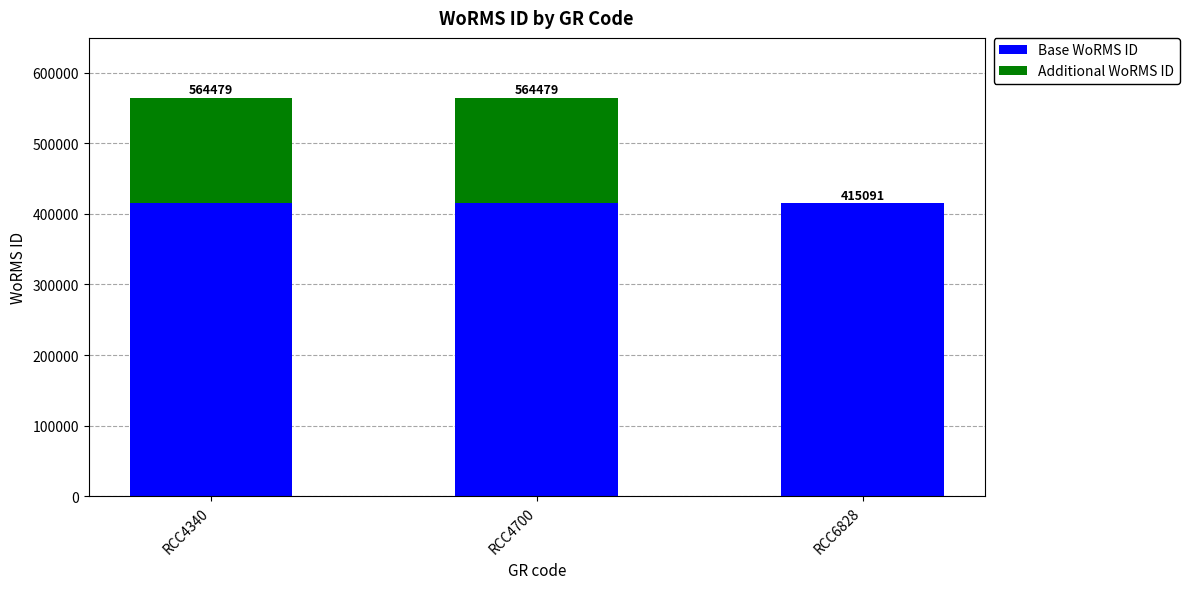

What are all the series names shown in the legend?

Base WoRMS ID, Additional WoRMS ID